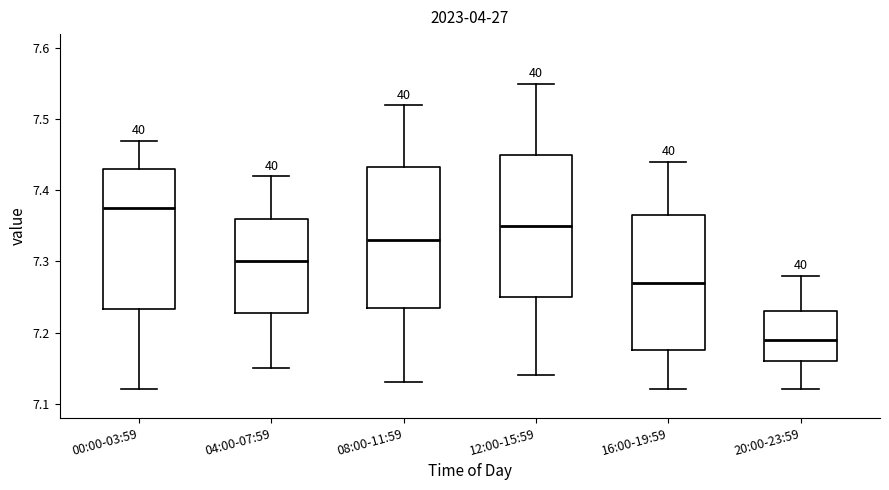

Which box's median line is the lowest?

20:00-23:59